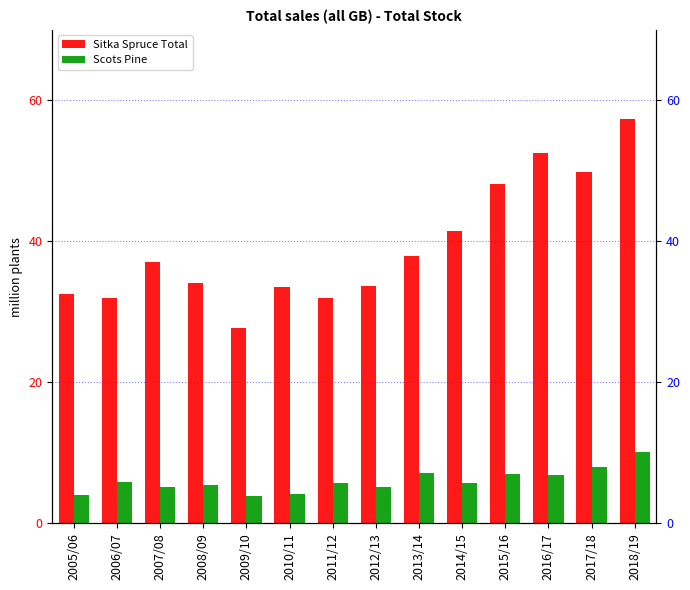

Reading left to right, transcribe all the data shown in this chart.

Sitka Spruce Total: 32.6	32.0	37.1	34.1	27.7	33.5	32.0	33.7	37.9	41.5	48.1	52.5	49.8	57.3
Scots Pine: 4.0	5.9	5.1	5.5	3.9	4.2	5.8	5.2	7.2	5.7	7.0	6.8	8.0	10.1